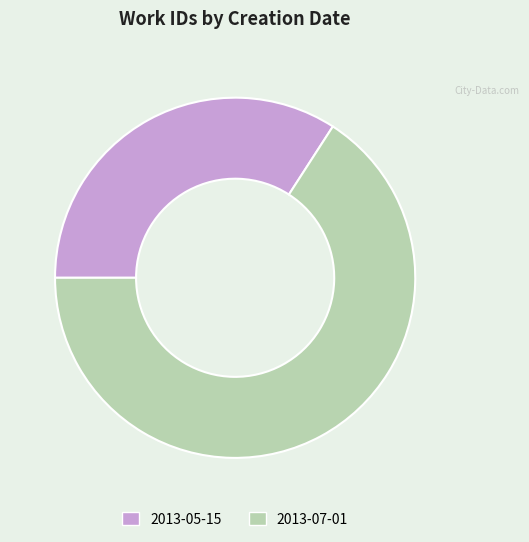

Which has a higher value, 2013-05-15 or 2013-07-01?

2013-07-01